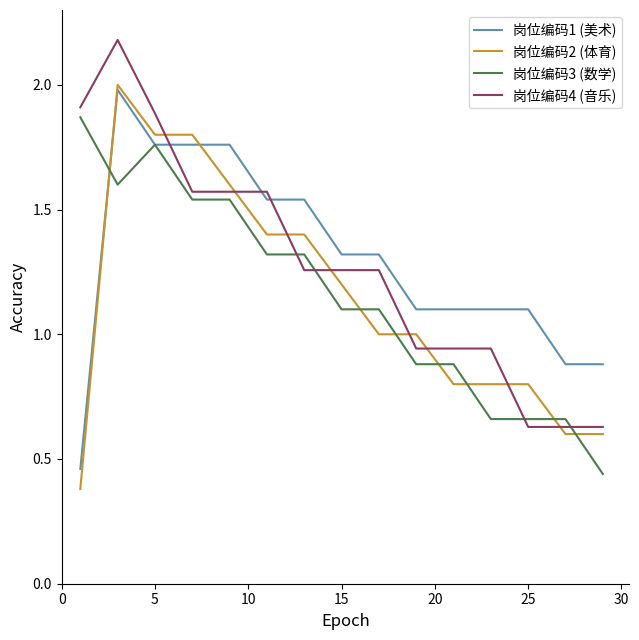

True or false: 岗位编码4 (音乐) and 岗位编码1 (美术) intersect in this chart.

True